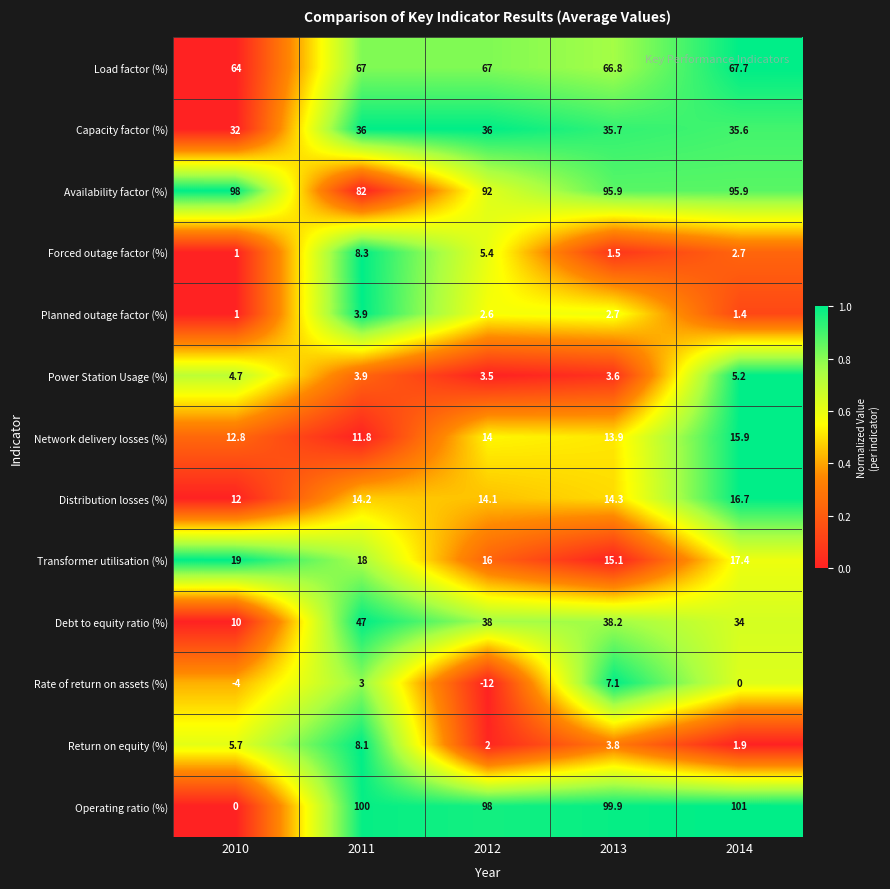

Which series has the largest total across all categories?

Availability factor (%)